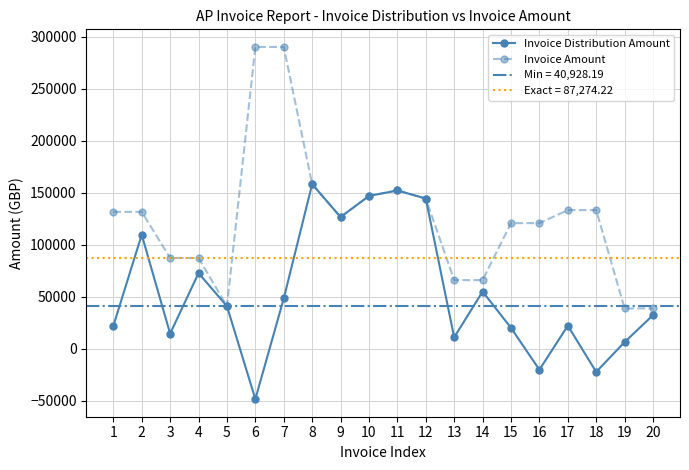

At which label does Invoice Distribution Amount first exceed 40928?

2